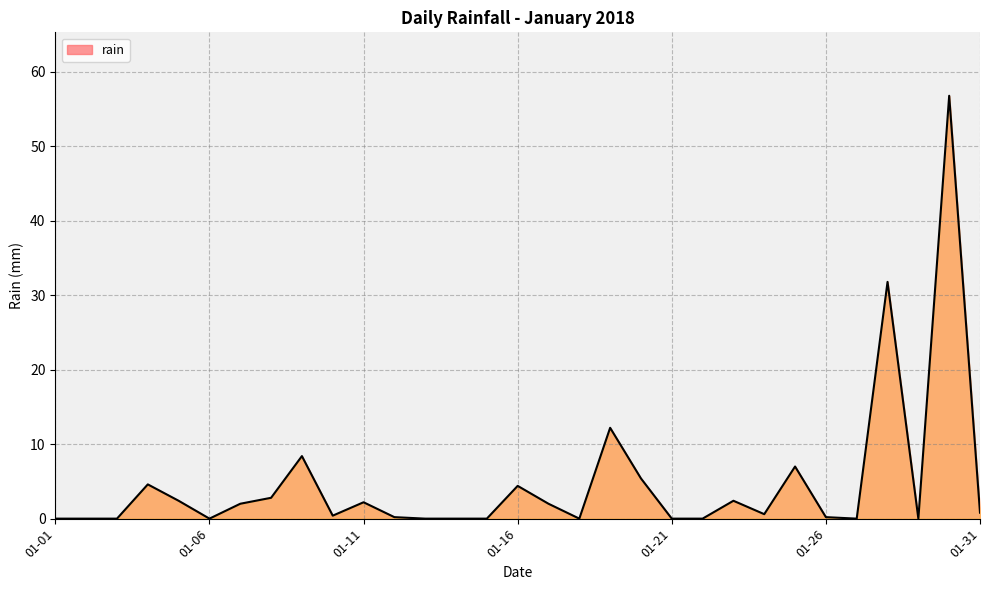

Does the chart display data point markers on the line(s)?

No